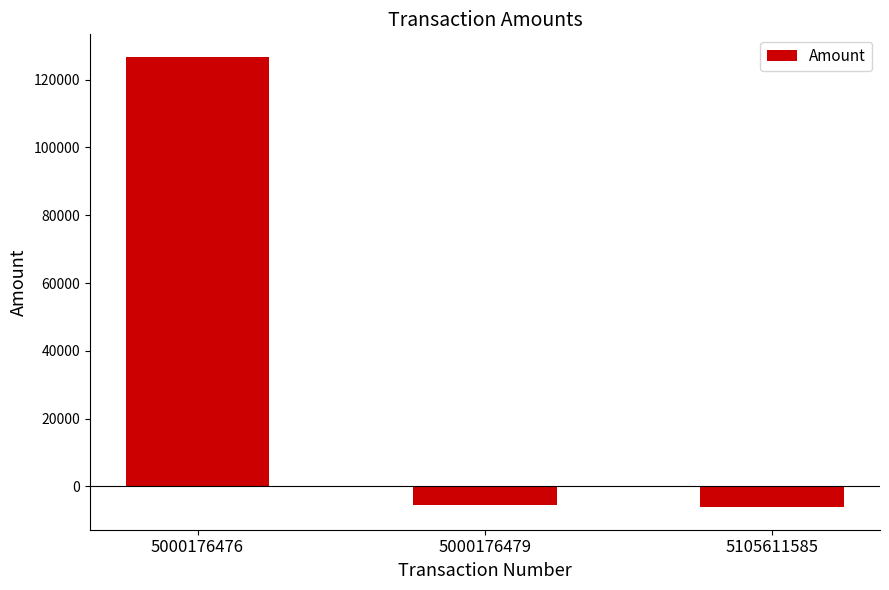

Which has a higher value, 5000176476 or 5105611585?

5000176476